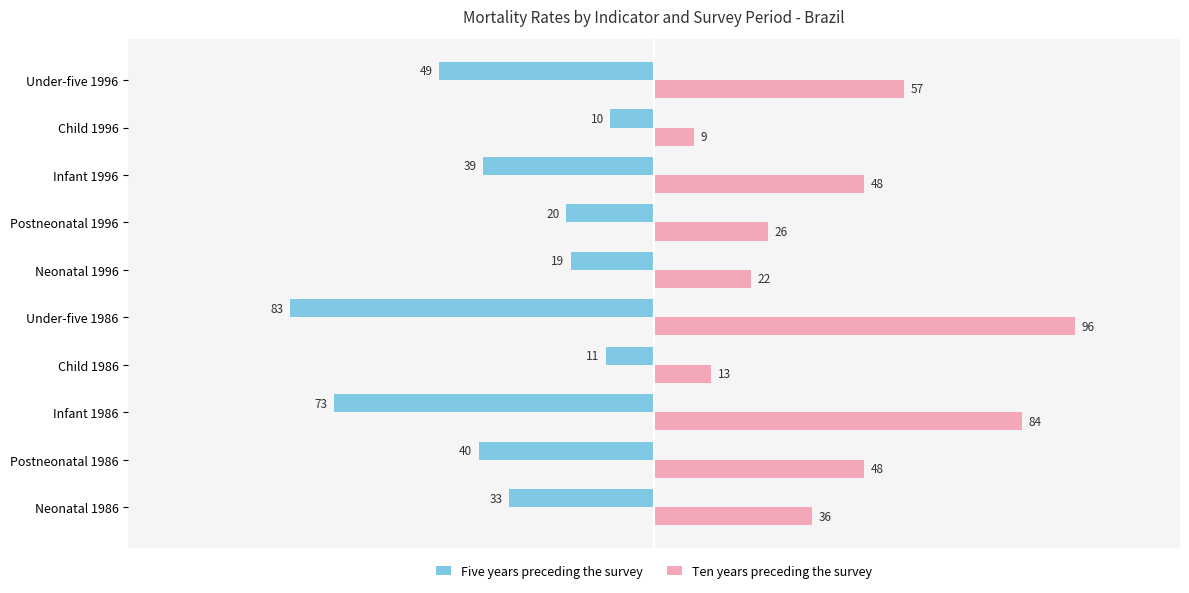

At how many categories does at least one series exceed 47?

5